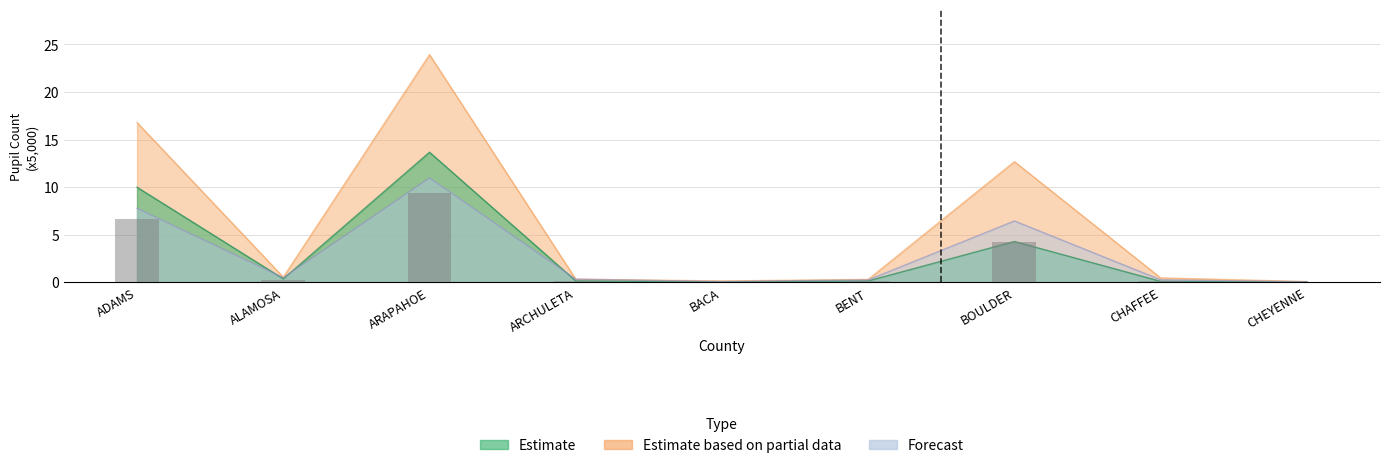

What is the sum of all Estimate based on partial data values?

55.1